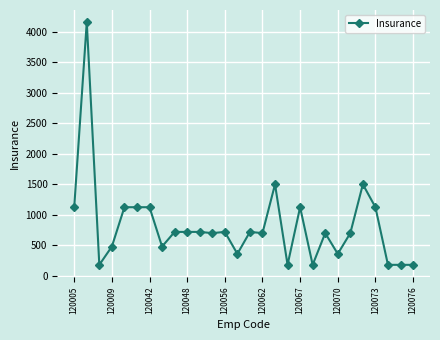

What is the difference between the maximum and second lowest values?

3980